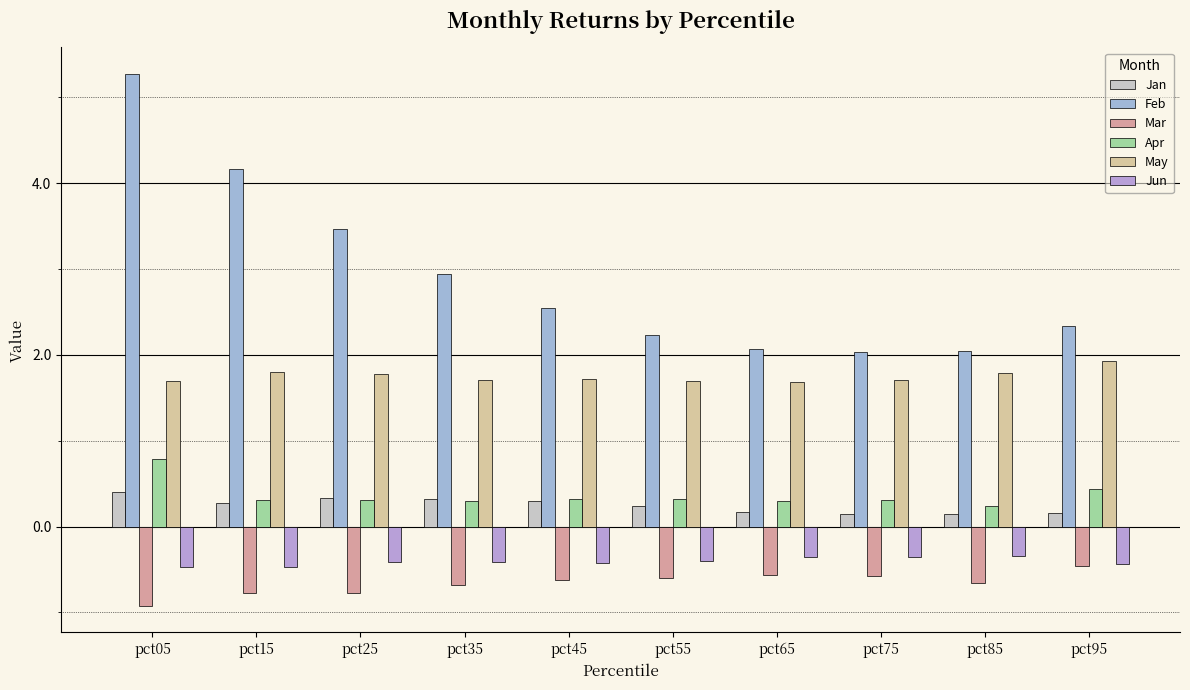

Reading left to right, extract all data points from this chart.

Jan: pct05=0.4	pct15=0.3	pct25=0.3	pct35=0.3	pct45=0.3	pct55=0.2	pct65=0.2	pct75=0.1	pct85=0.1	pct95=0.2
Feb: pct05=5.3	pct15=4.2	pct25=3.5	pct35=2.9	pct45=2.6	pct55=2.2	pct65=2.1	pct75=2.0	pct85=2.0	pct95=2.3
Mar: pct05=-0.9	pct15=-0.8	pct25=-0.8	pct35=-0.7	pct45=-0.6	pct55=-0.6	pct65=-0.6	pct75=-0.6	pct85=-0.7	pct95=-0.5
Apr: pct05=0.8	pct15=0.3	pct25=0.3	pct35=0.3	pct45=0.3	pct55=0.3	pct65=0.3	pct75=0.3	pct85=0.2	pct95=0.4
May: pct05=1.7	pct15=1.8	pct25=1.8	pct35=1.7	pct45=1.7	pct55=1.7	pct65=1.7	pct75=1.7	pct85=1.8	pct95=1.9
Jun: pct05=-0.5	pct15=-0.5	pct25=-0.4	pct35=-0.4	pct45=-0.4	pct55=-0.4	pct65=-0.4	pct75=-0.4	pct85=-0.3	pct95=-0.4